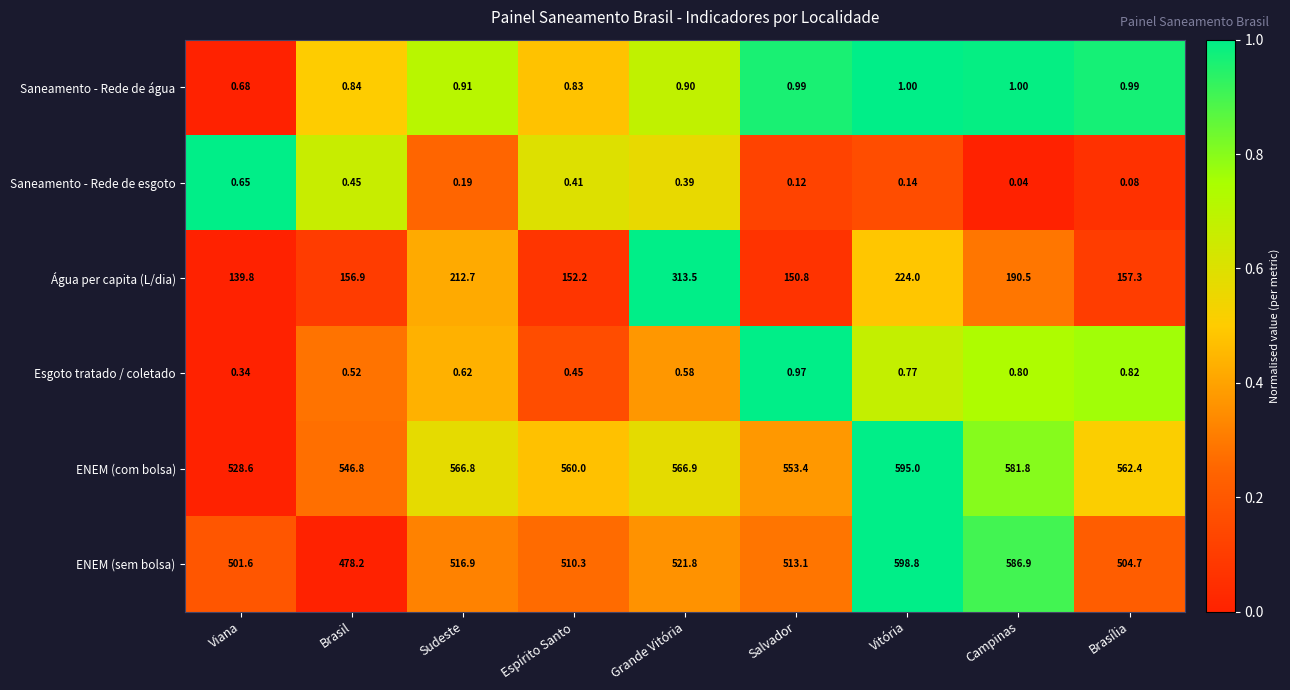

Between Salvador and Brasília, which series saw the biggest shift?

ENEM (com bolsa)